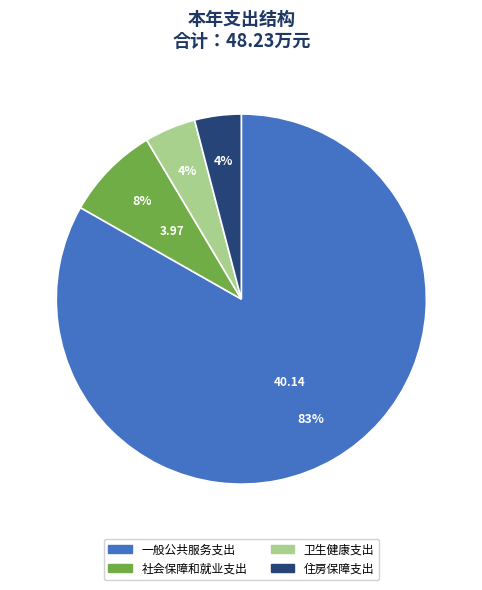

How many segments does this pie chart have?

4